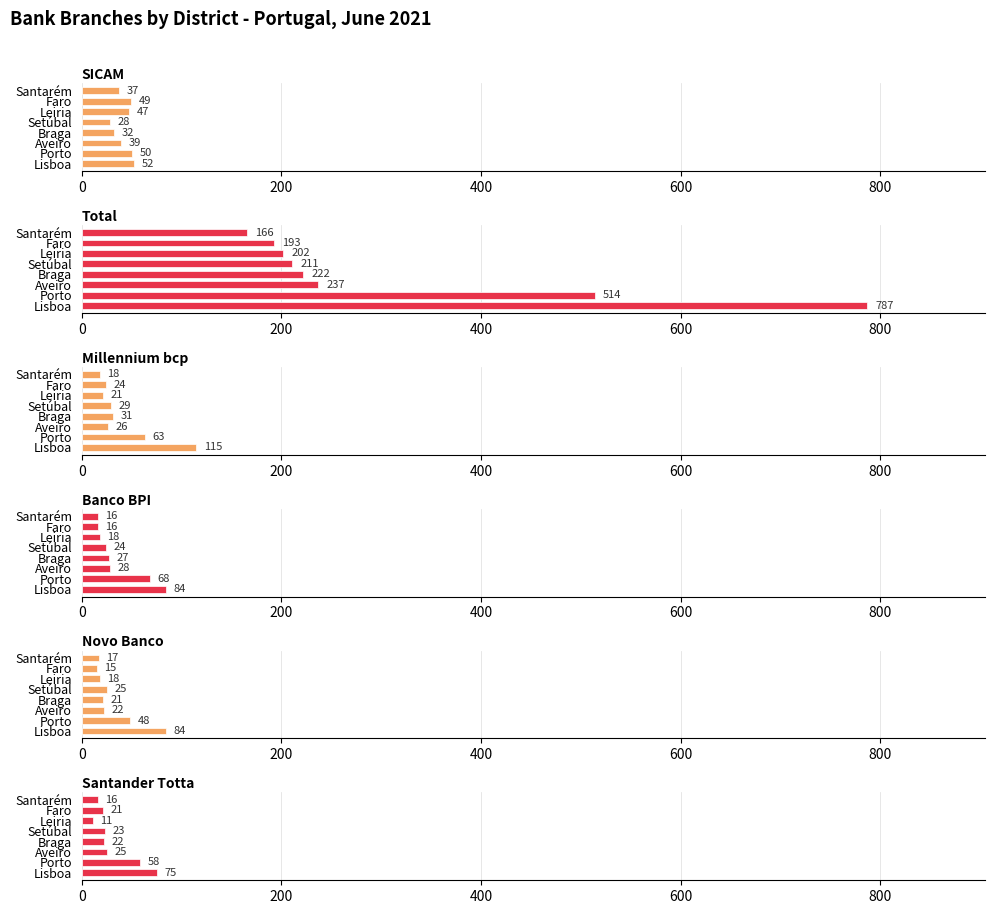

What is the difference between the second highest and minimum values in the Total series?

348